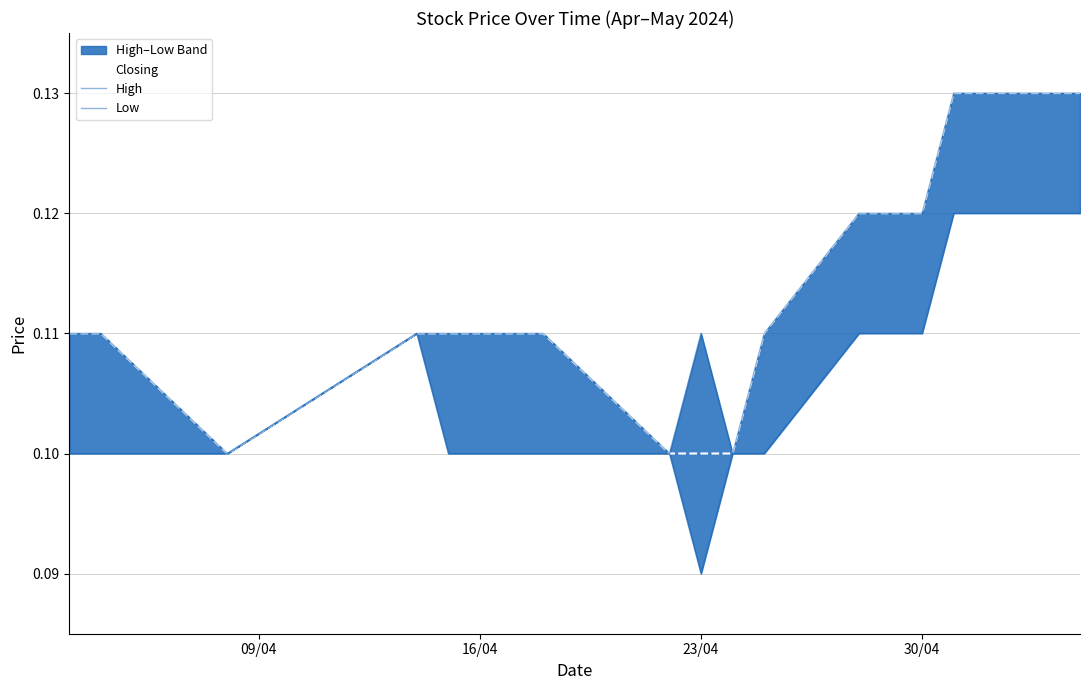

True or false: Low and High cross at least once.

False